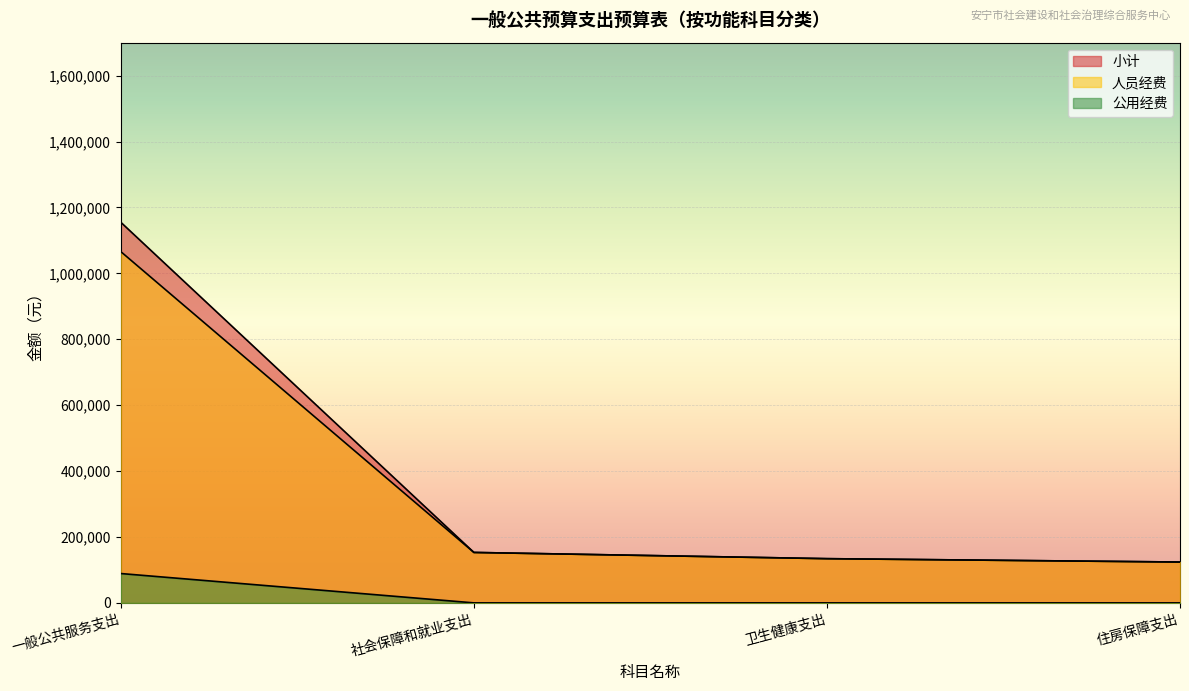

What is the difference between the maximum and minimum values in the 公用经费 series?

89040